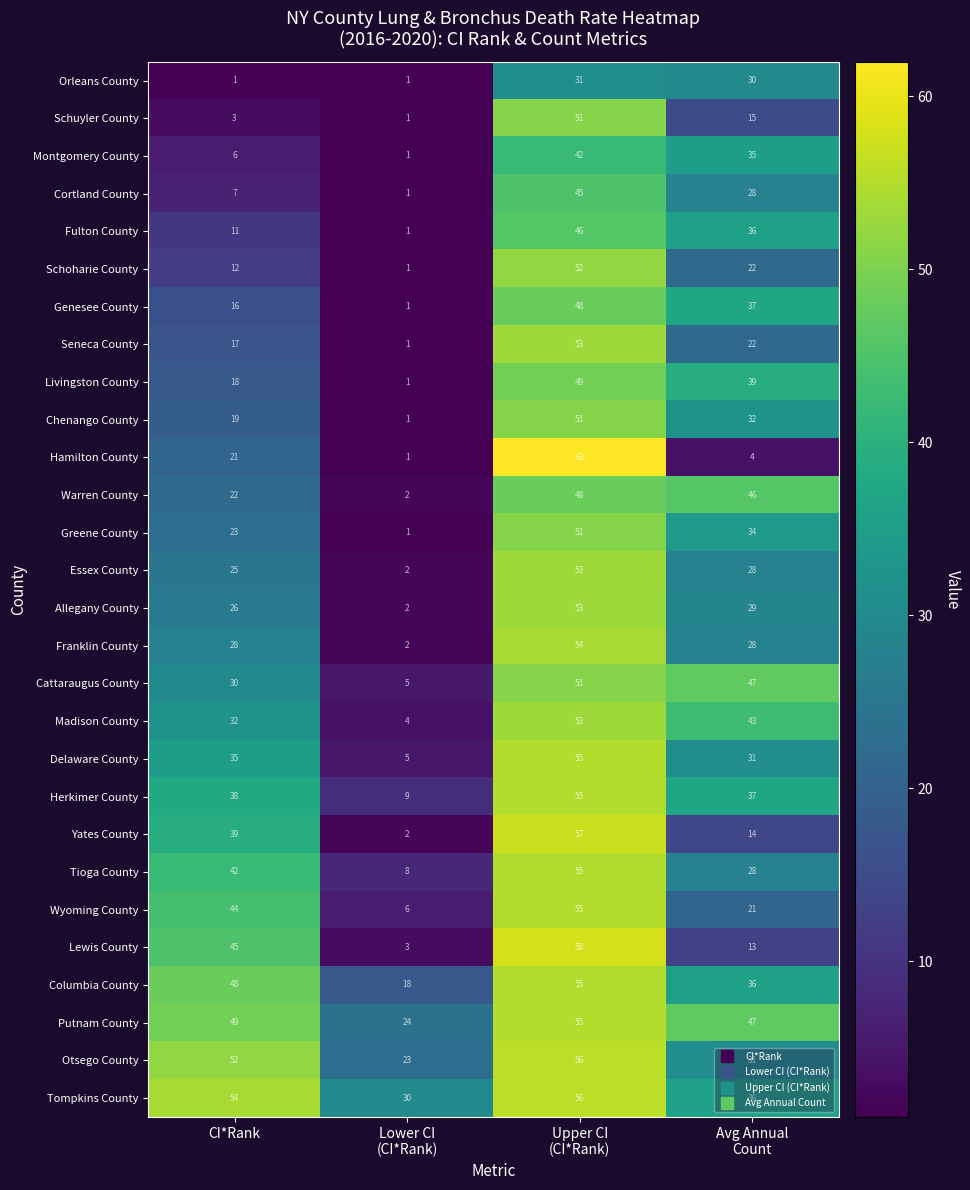

What is the difference between the maximum and minimum values in the Chenango County series?

50